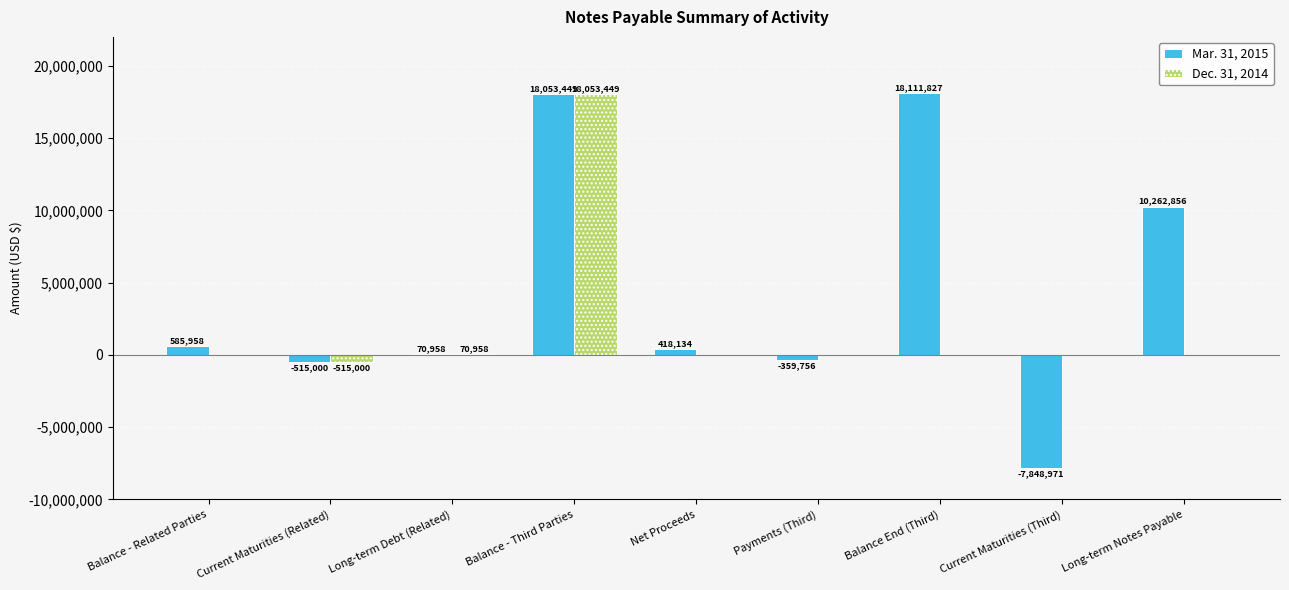

Is it true that Mar. 31, 2015 equals 10376336 at Balance - Third Parties?

False